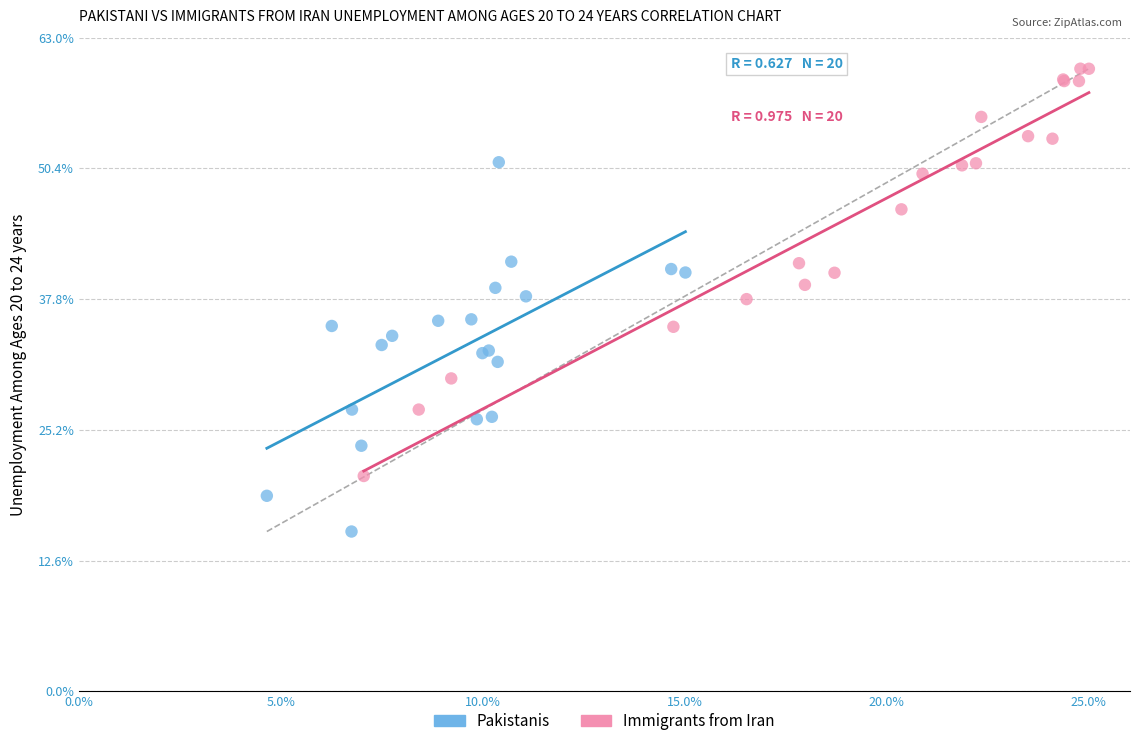

Which series contains the highest Y value?

Immigrants from Iran